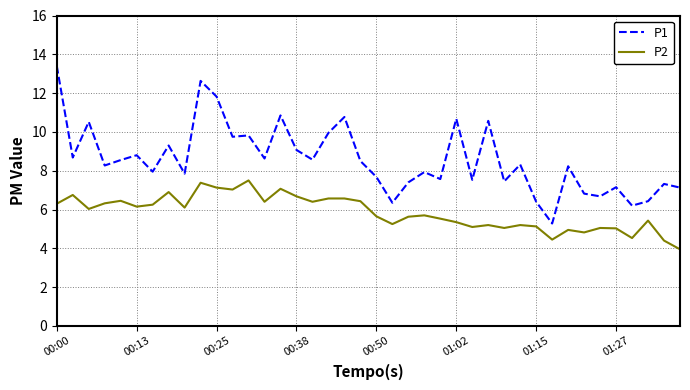

True or false: P2 and P1 cross at least once.

False